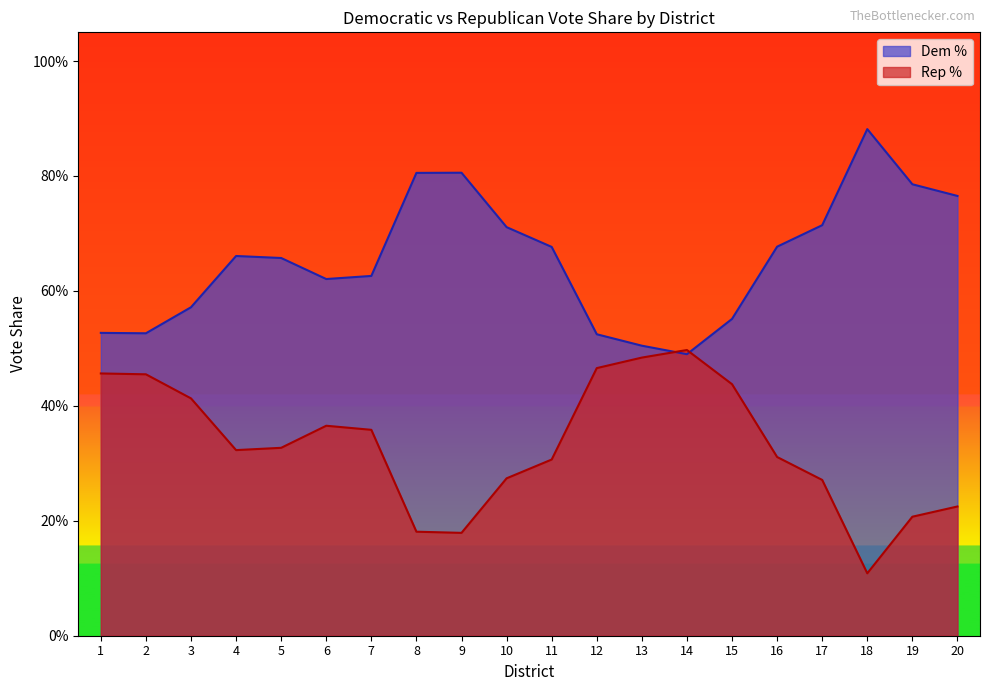

What is the value of the Rep % point at the 13th from the left?

0.5